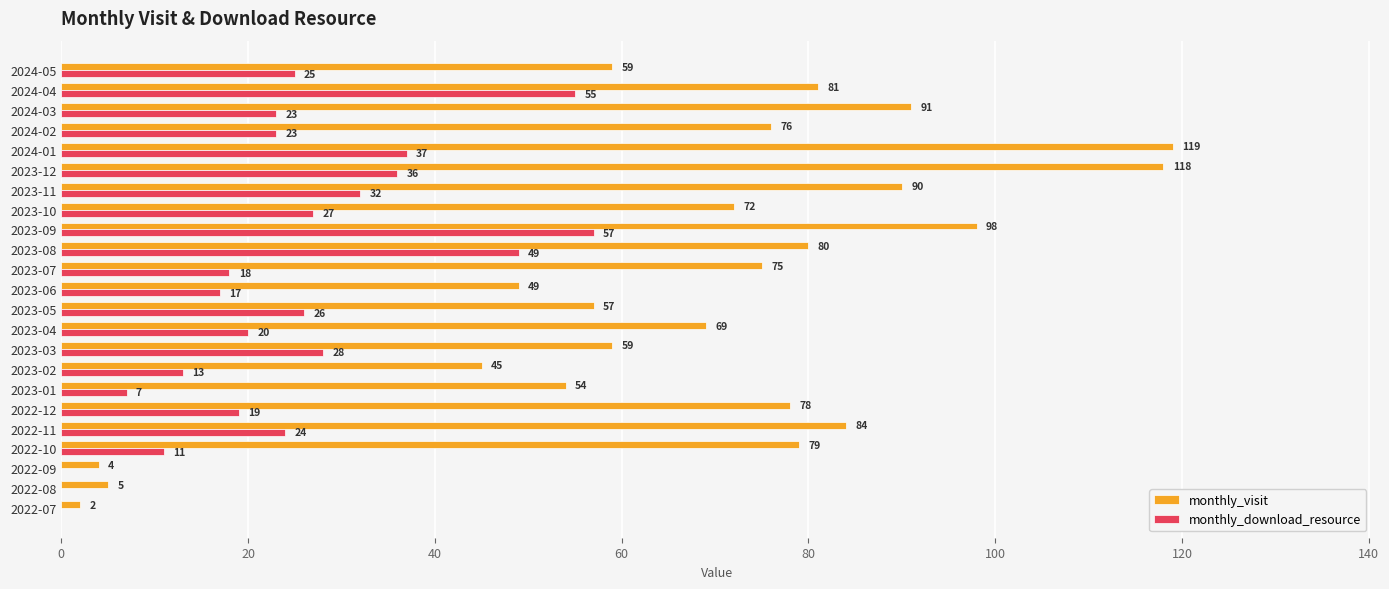

How many series are shown in this chart?

2